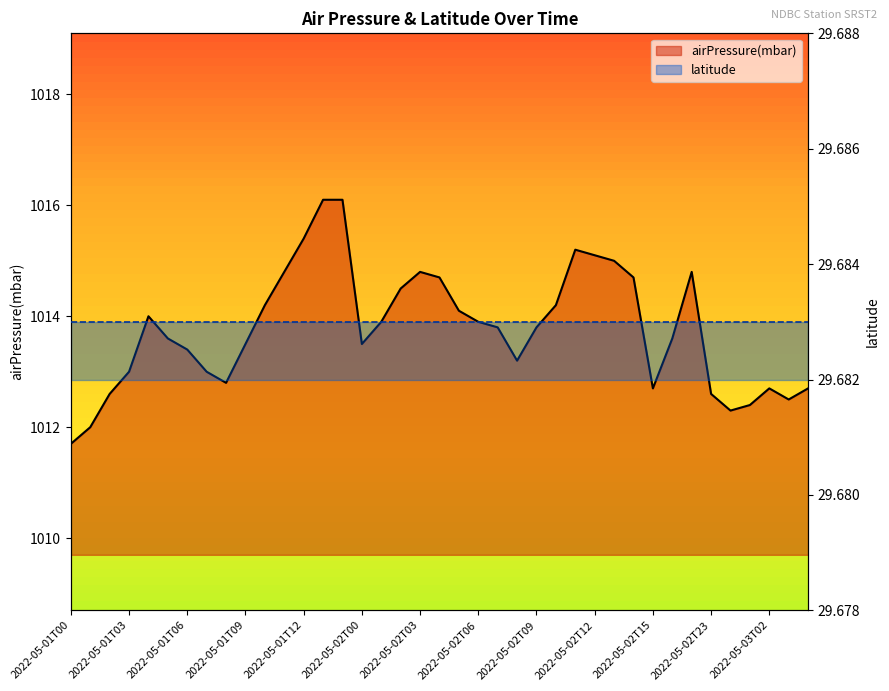

The value at 2022-05-02T15 is 1534.6. True or false?

False